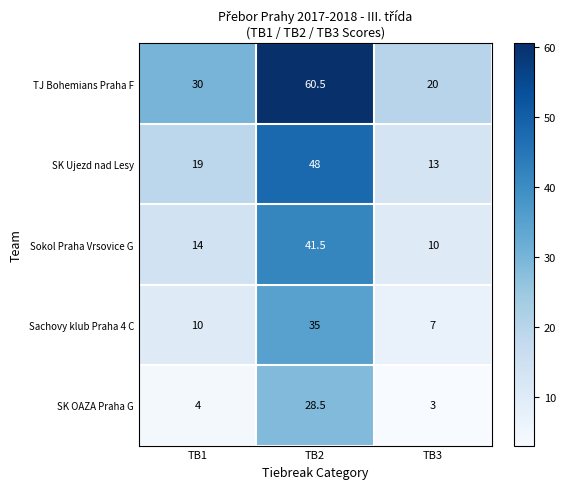

Rank the series by their average value, from lowest to highest.

SK OAZA Praha G, Sachovy klub Praha 4 C, Sokol Praha Vrsovice G, SK Ujezd nad Lesy, TJ Bohemians Praha F